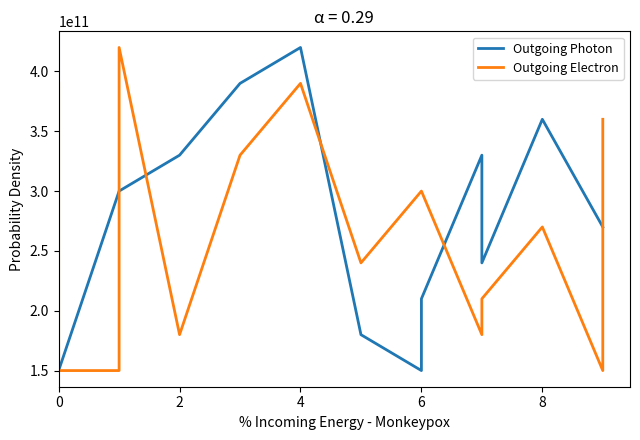

True or false: Outgoing Photon and Outgoing Electron intersect in this chart.

True